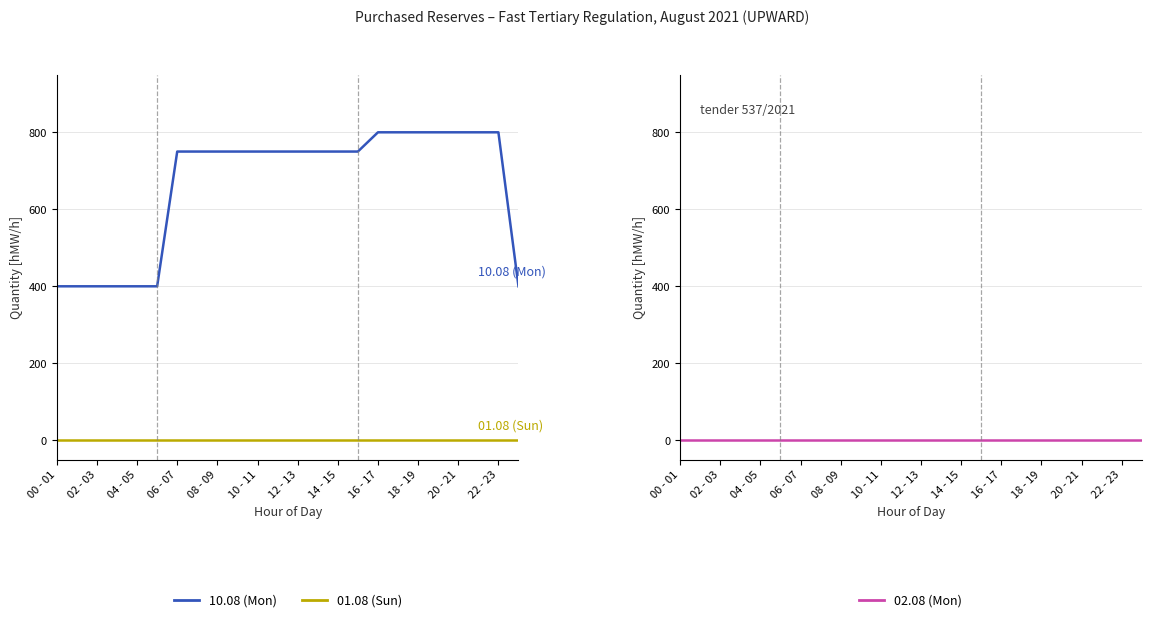

What is the value of the 10.08 (Mon) point at the 16th from the left?

750